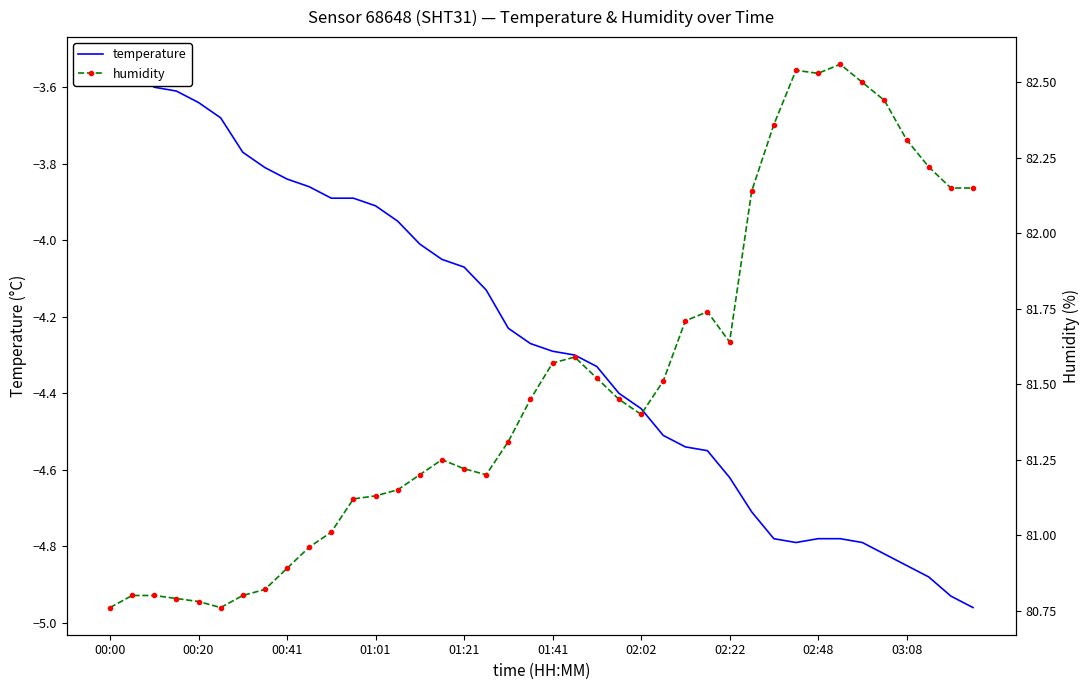

True or false: temperature and humidity intersect in this chart.

False